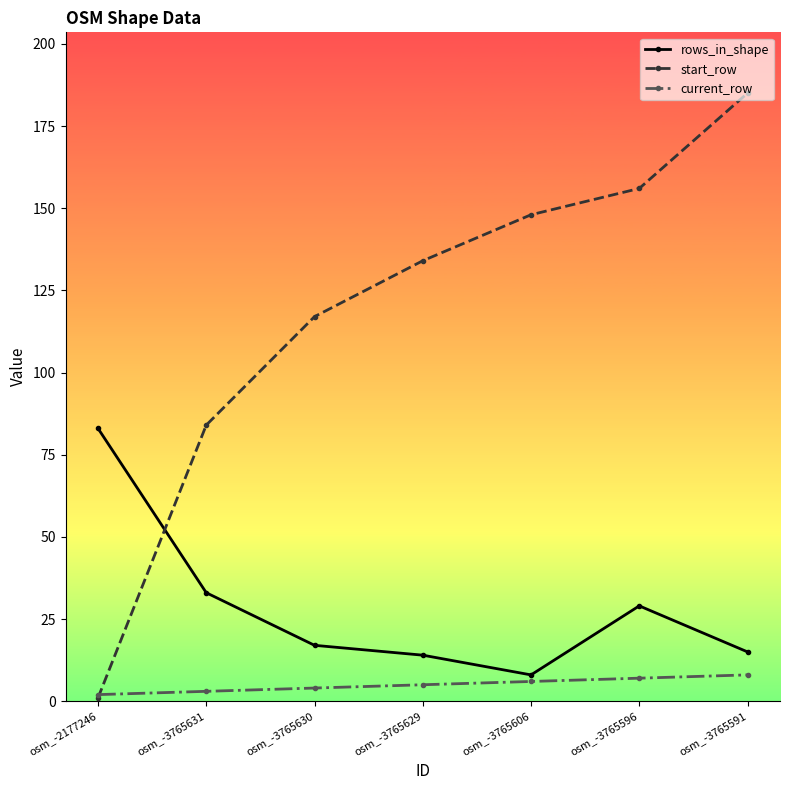

Reading left to right, transcribe all the data shown in this chart.

rows_in_shape: osm_-2177246=83	osm_-3765631=33	osm_-3765630=17	osm_-3765629=14	osm_-3765606=8	osm_-3765596=29	osm_-3765591=15
start_row: osm_-2177246=1	osm_-3765631=84	osm_-3765630=117	osm_-3765629=134	osm_-3765606=148	osm_-3765596=156	osm_-3765591=185
current_row: osm_-2177246=2	osm_-3765631=3	osm_-3765630=4	osm_-3765629=5	osm_-3765606=6	osm_-3765596=7	osm_-3765591=8